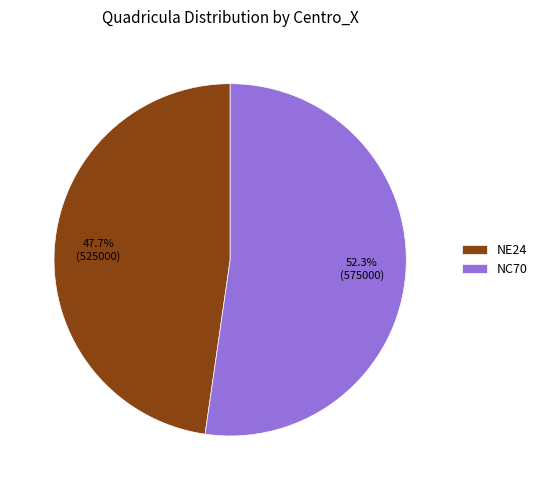

Count the number of slices in the pie.

2